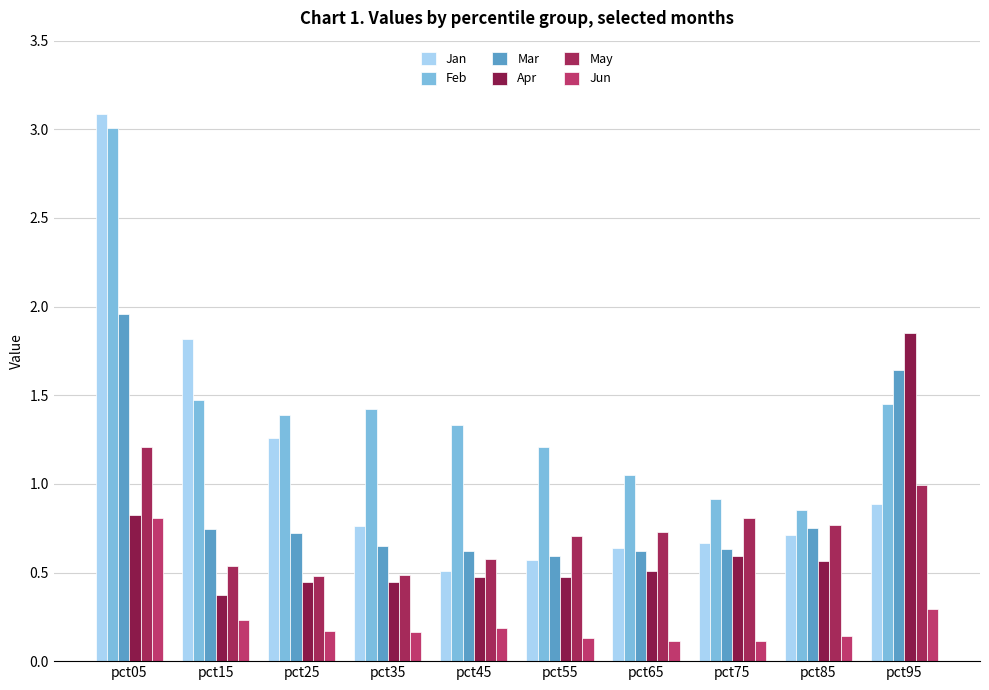

Are the bars horizontal?

No